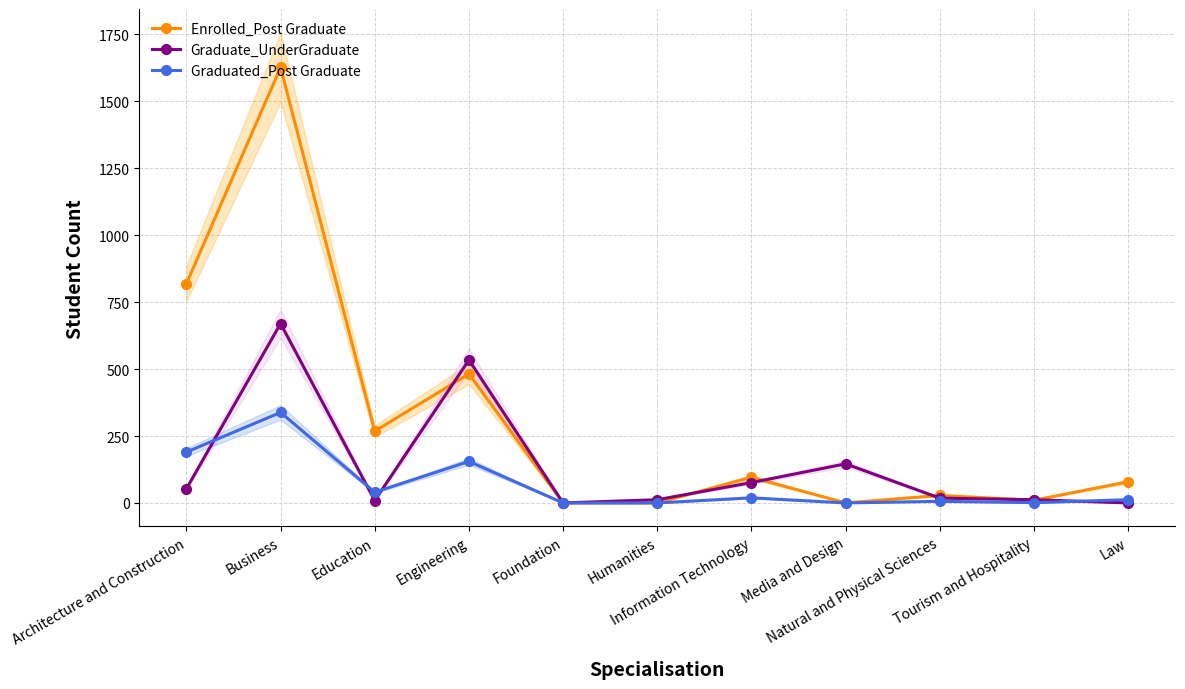

Reading left to right, list all the values displayed in this chart.

Enrolled_Post Graduate: Architecture and Construction=819	Business=1627	Education=268	Engineering=482	Foundation=0	Humanities=0	Information Technology=96	Media and Design=0	Natural and Physical Sciences=28	Tourism and Hospitality=10	Law=79
Graduate_UnderGraduate: Architecture and Construction=53	Business=670	Education=9	Engineering=534	Foundation=0	Humanities=12	Information Technology=76	Media and Design=146	Natural and Physical Sciences=18	Tourism and Hospitality=12	Law=0
Graduated_Post Graduate: Architecture and Construction=190	Business=338	Education=40	Engineering=155	Foundation=0	Humanities=0	Information Technology=19	Media and Design=0	Natural and Physical Sciences=6	Tourism and Hospitality=1	Law=12